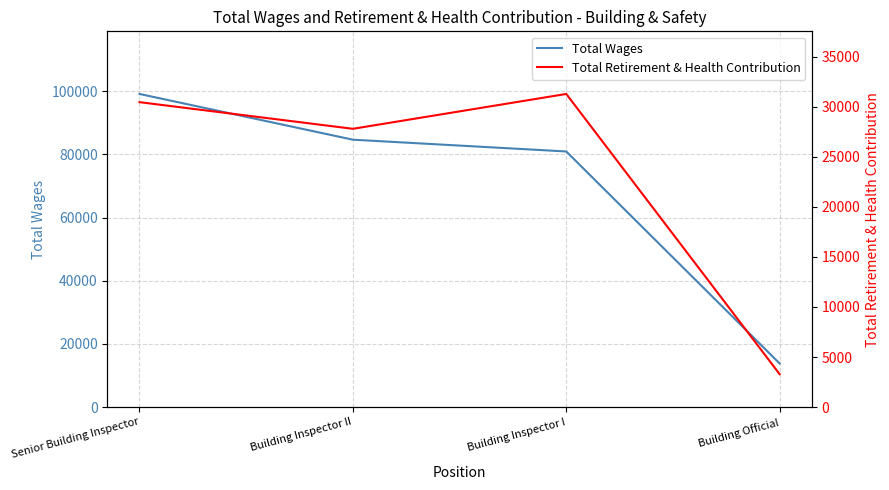

What is the label of the 3rd point from the right?

Building Inspector II